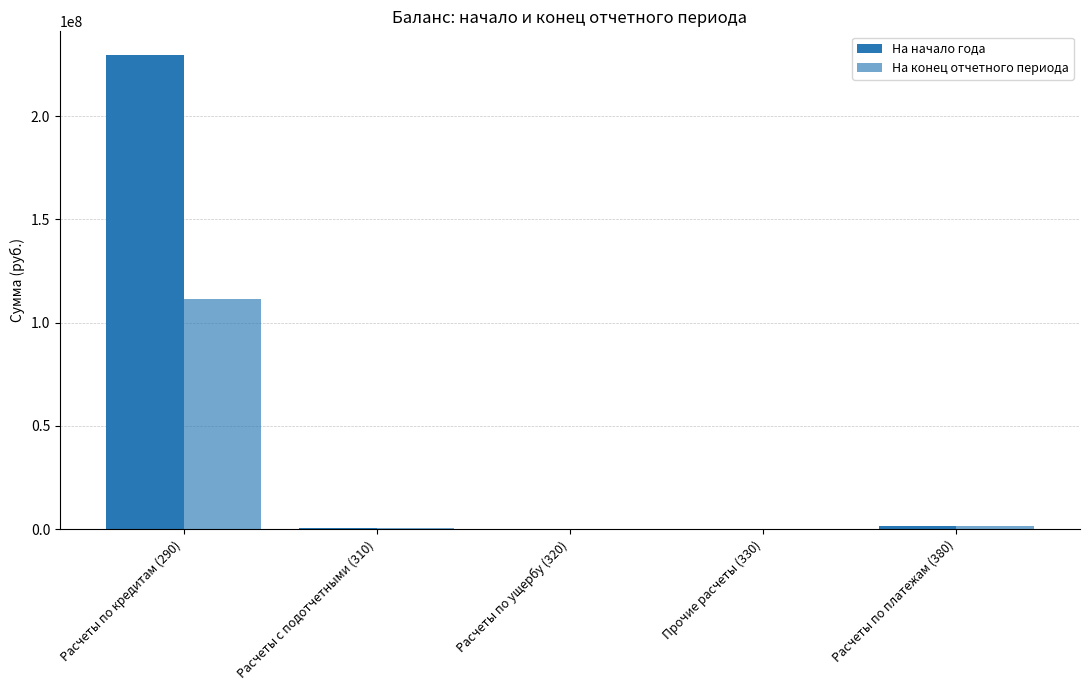

What position from the right is Расчеты по кредитам (290)?

5